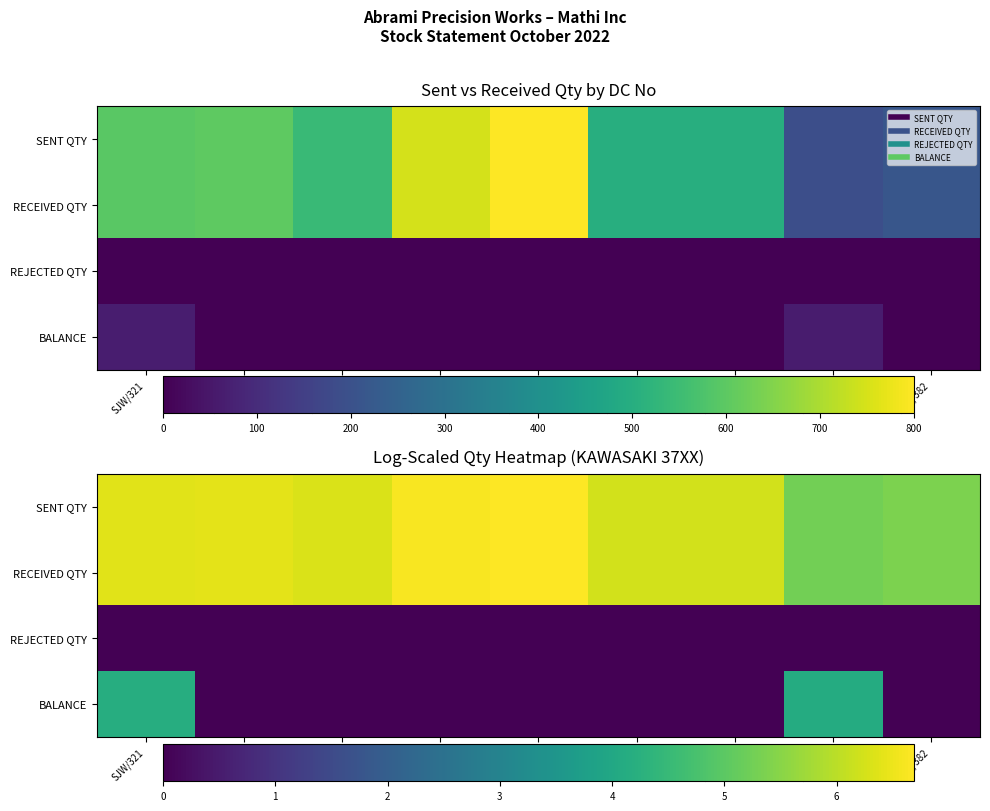

The RECEIVED QTY series shows 3.0 at SJW/363. True or false?

False